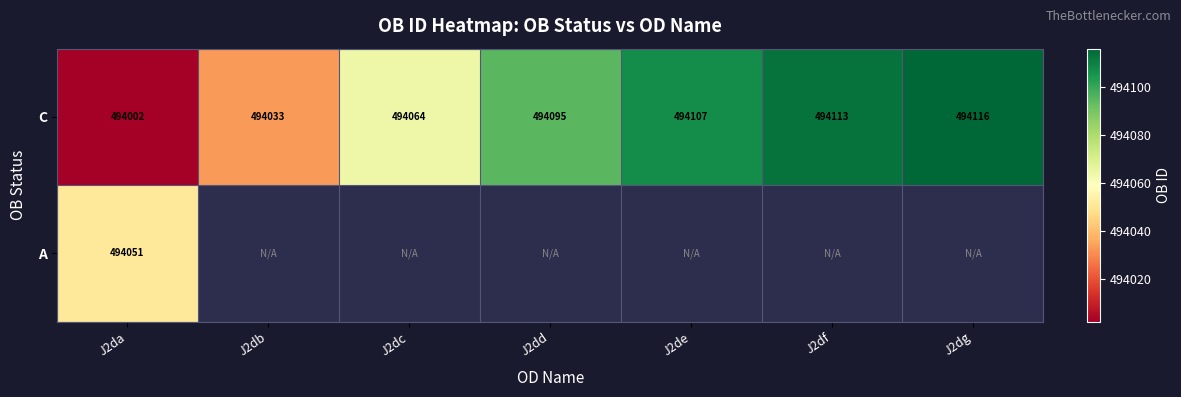

How many categories are shown in the chart?

7